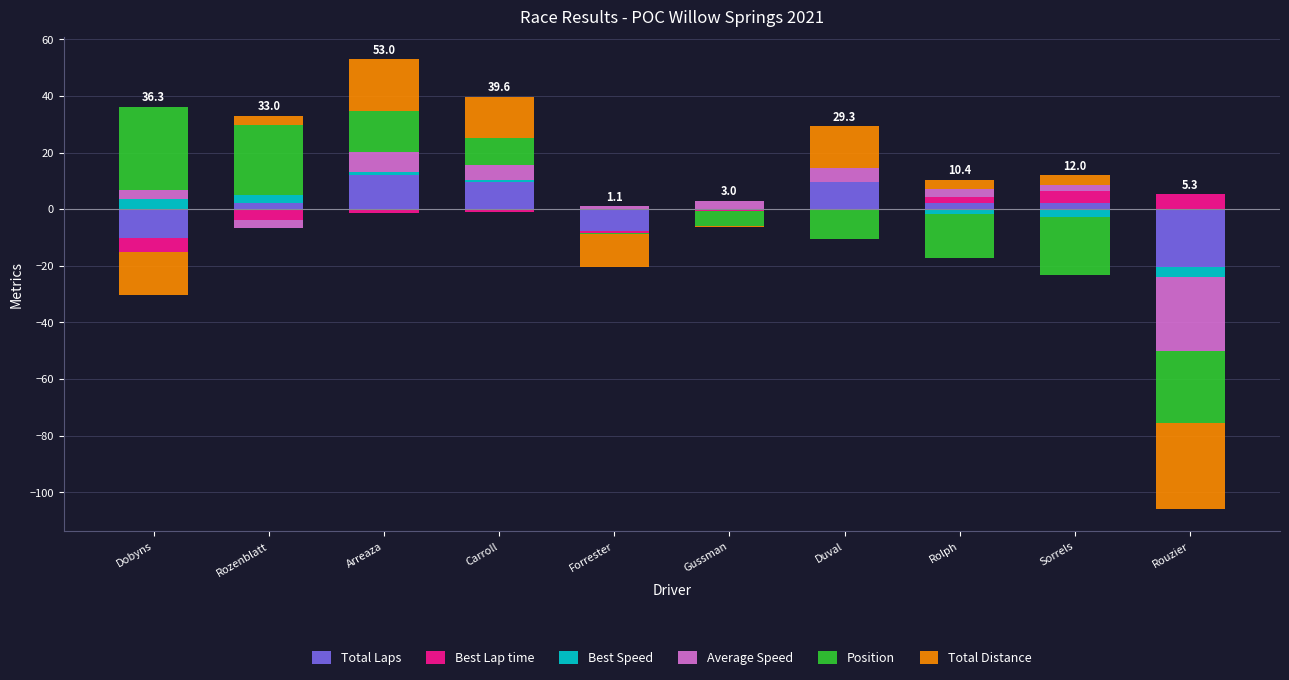

What is the label of the 1st bar from the left?

Dobyns